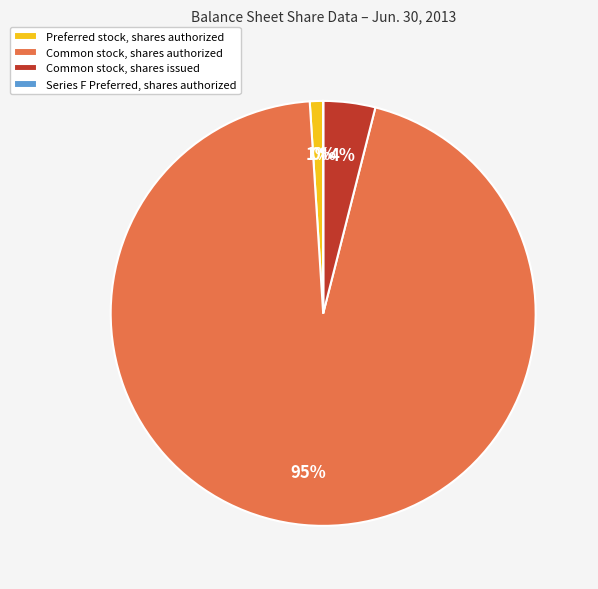

Between Common stock, shares issued and Common stock, shares authorized, which is larger?

Common stock, shares authorized